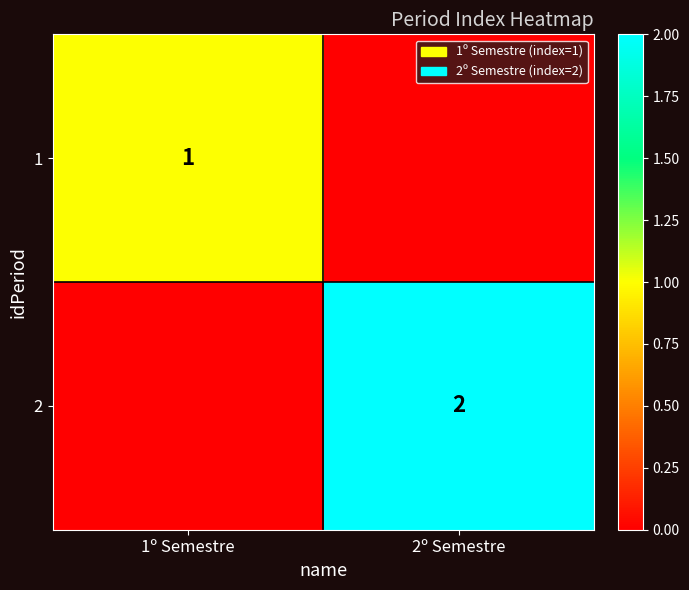

The 1 series shows 0 at 1º Semestre. True or false?

False